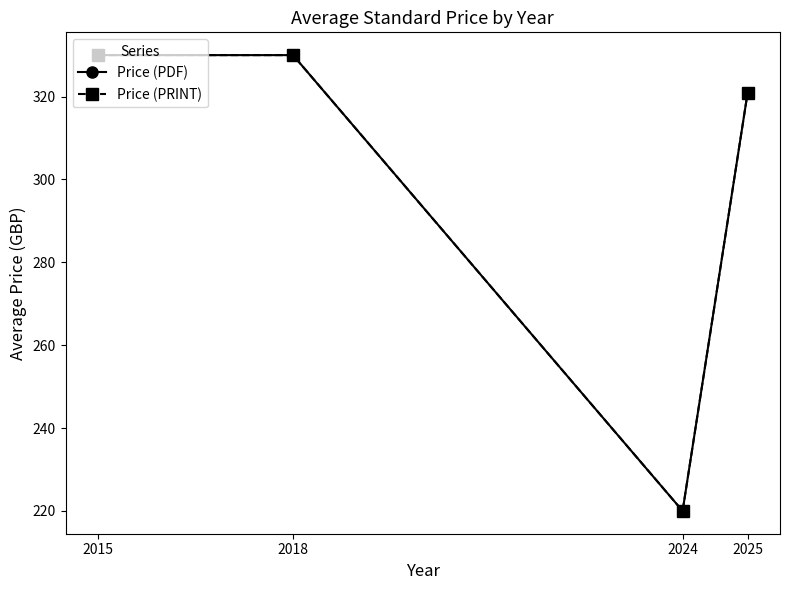

How many lines are shown in the chart?

2